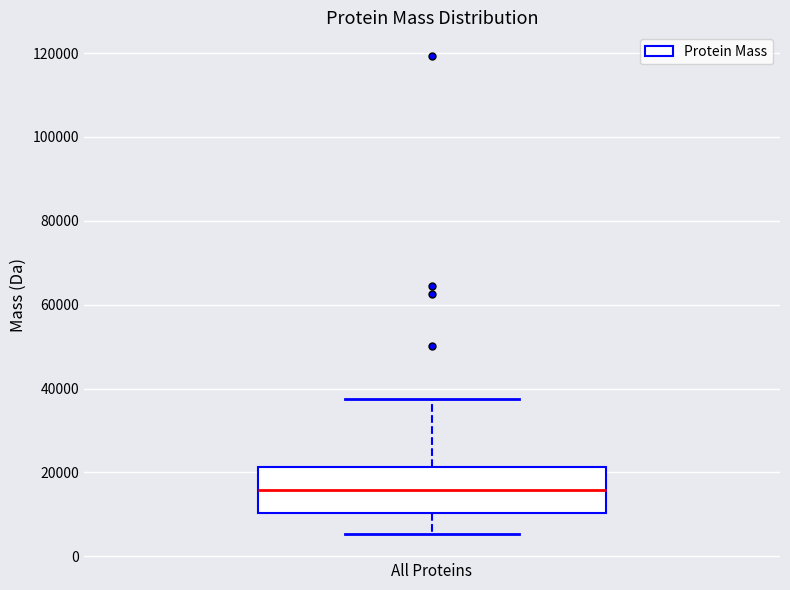

Where does the upper whisker of the box for All Proteins end on the y-axis? The values are not printed on the chart, so give them approximately, as read against the axis.

38000